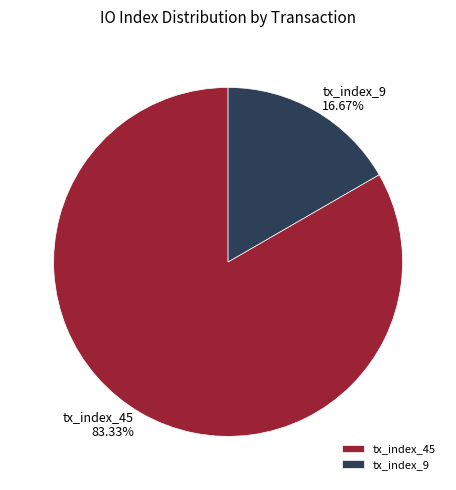

Is the sum of tx_index_9 and tx_index_45 greater than half?

Yes